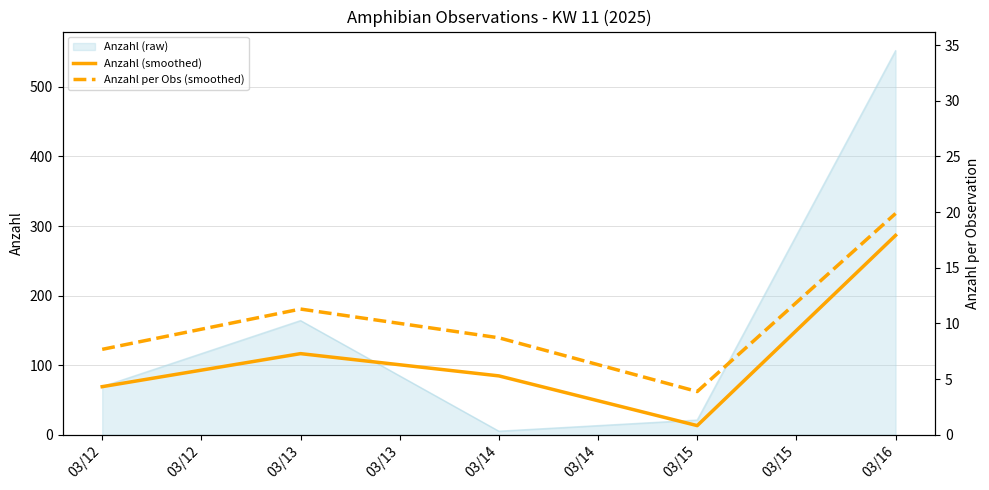

What is the difference between the maximum and minimum values in the Anzahl (smoothed) series?

273.5